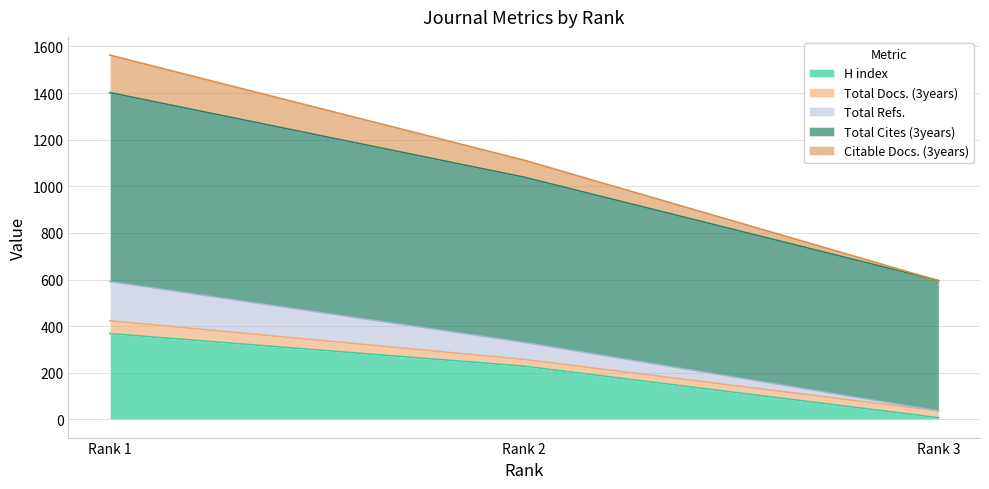

What is the minimum value shown in the chart?

7